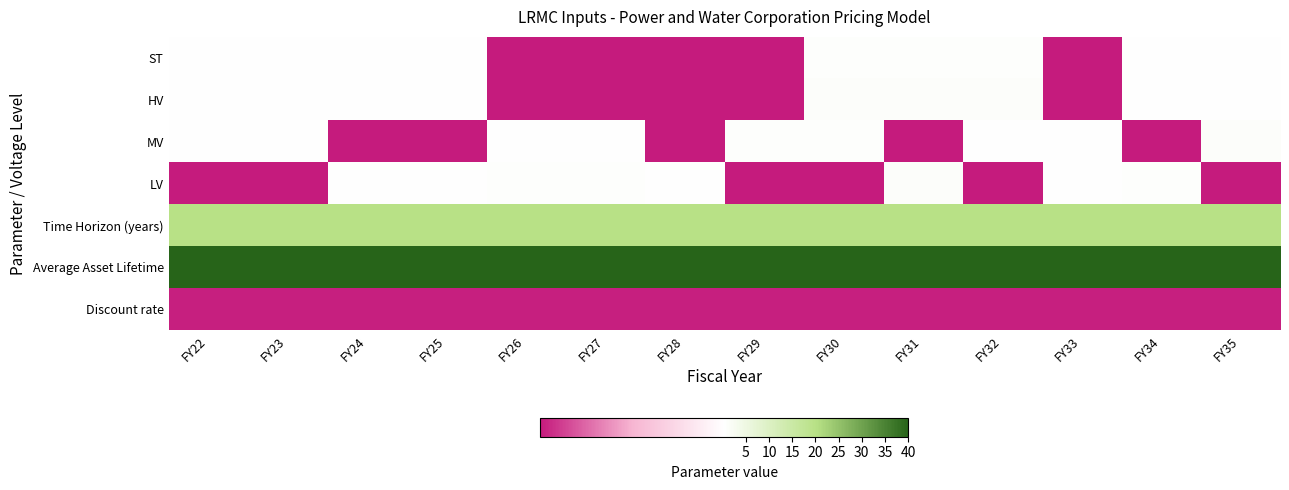

True or false: ST has a value of 0.3 at FY35.

True